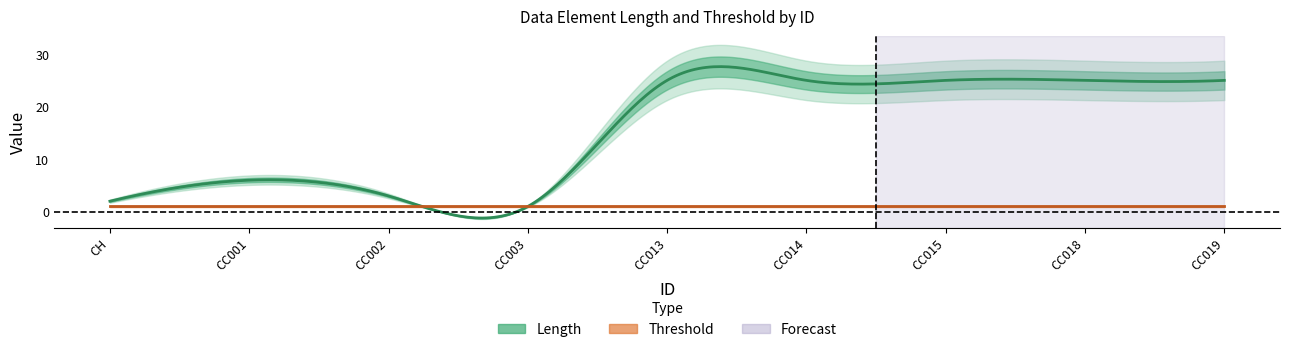

What are all the series names shown in the legend?

Length, Threshold